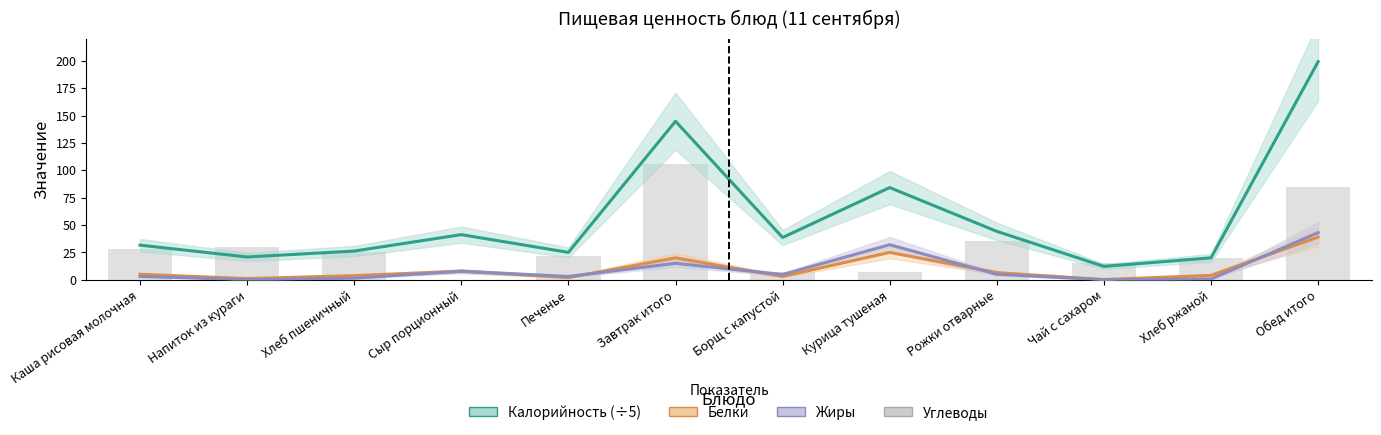

What is the difference between the maximum and second lowest values in the Калорийность (÷5) series?

179.2